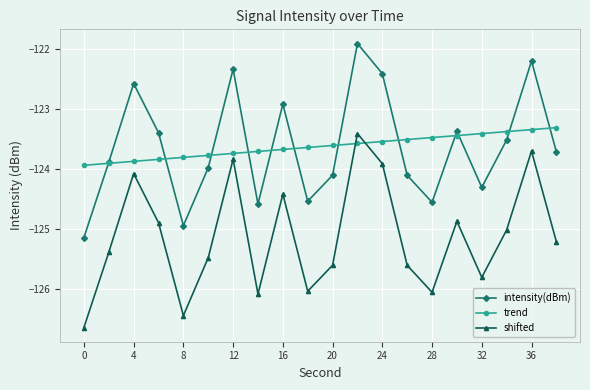

At how many categories does at least one series exceed -124?

20